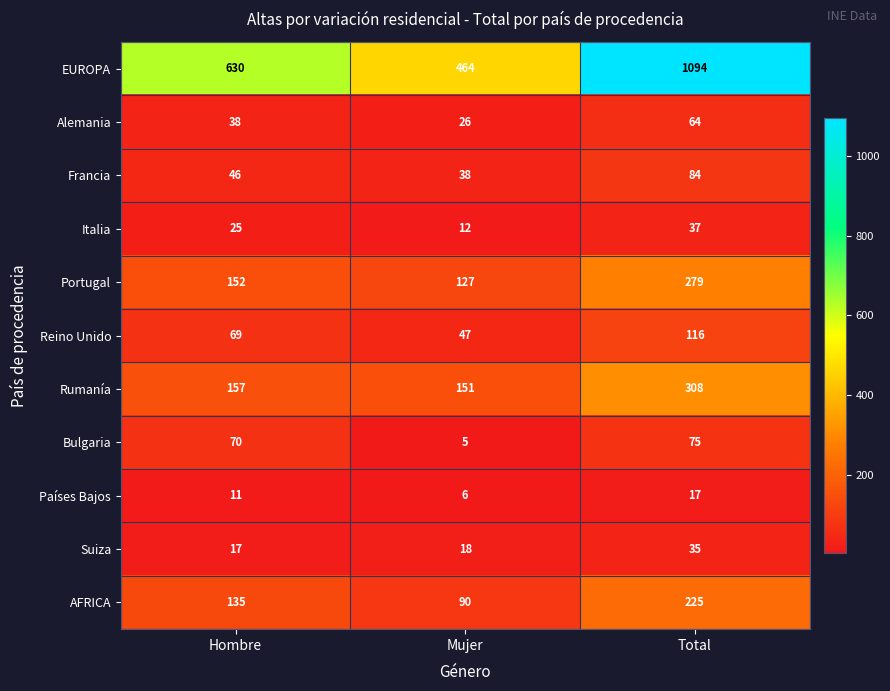

What is the total value across all series at Total?

2334